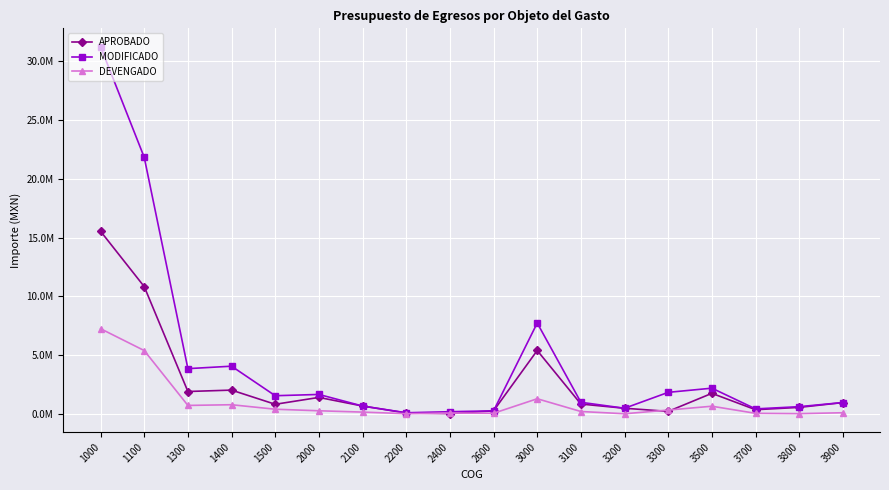

Is this an area chart (filled region under the line)?

No